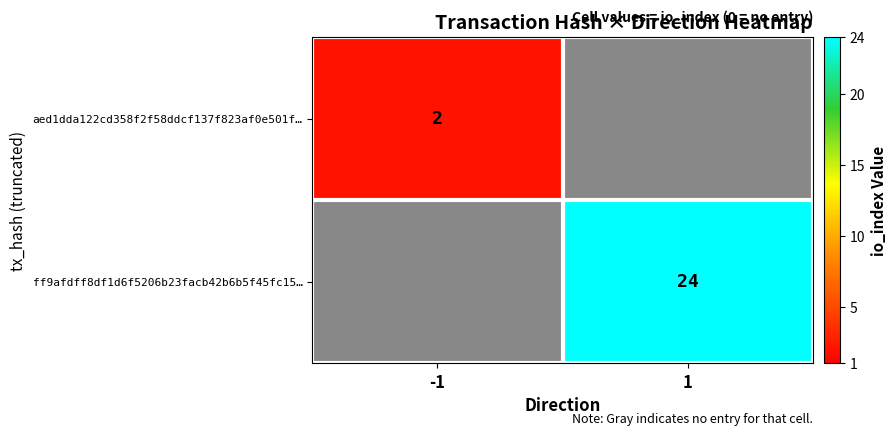

The aed1dda122cd358f2f58ddcf137f823af0e501f… series shows 1 at -1. True or false?

False